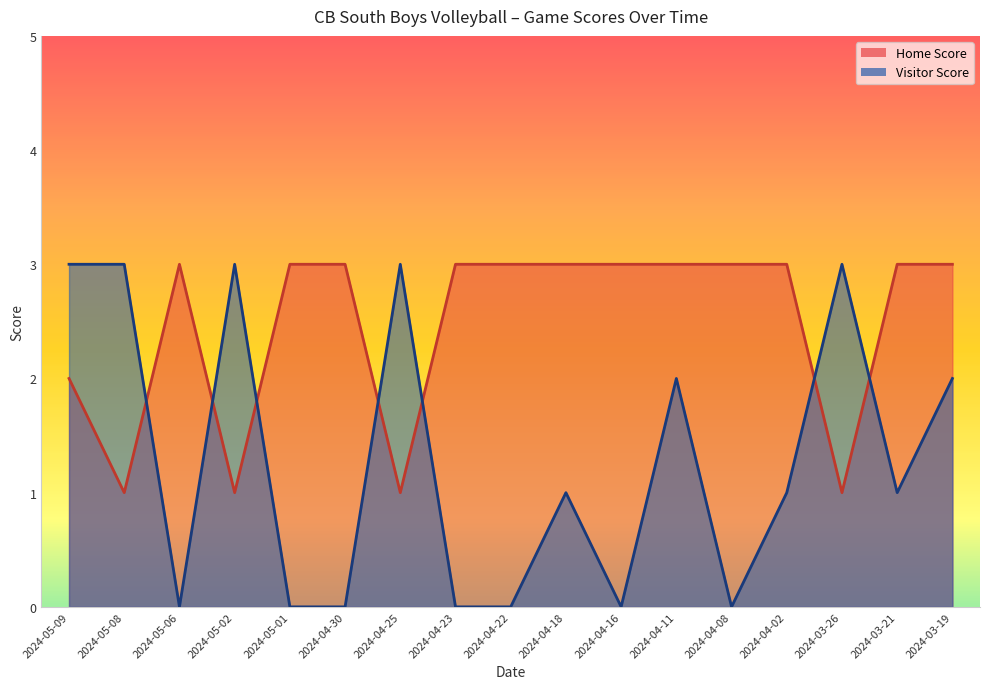

True or false: Visitor Score has more than 0 points higher than both neighbors.

True